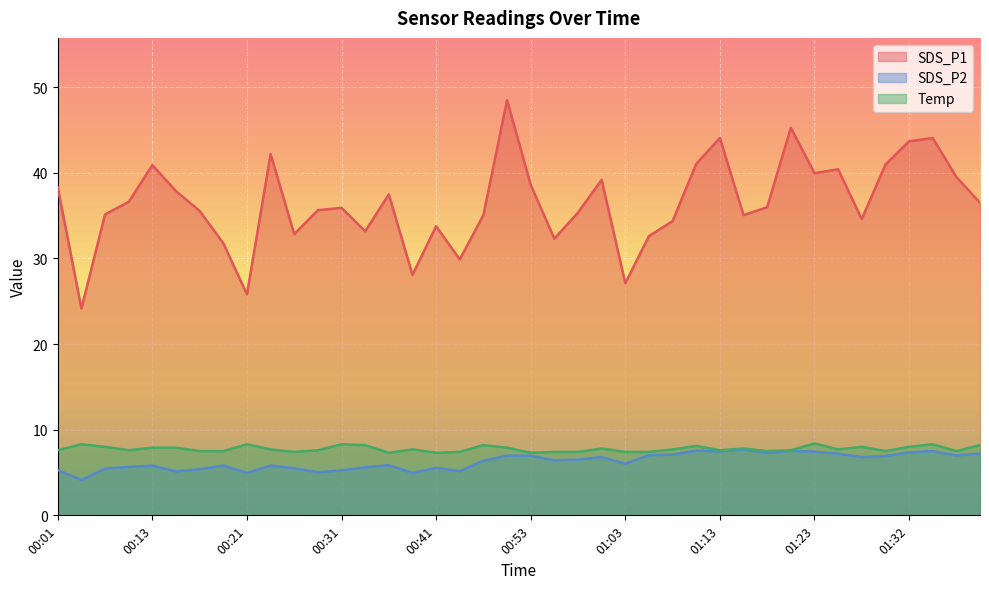

List the labels in order of Temp value, smallest first.

00:36, 00:41, 00:53, 00:26, 00:43, 00:56, 00:58, 01:03, 01:06, 00:16, 00:19, 01:18, 01:30, 01:37, 00:01, 00:09, 00:29, 01:13, 01:20, 00:24, 00:38, 01:08, 01:25, 01:01, 01:15, 00:13, 00:14, 00:51, 00:06, 01:27, 01:32, 01:10, 00:33, 00:46, 01:40, 00:04, 00:21, 00:31, 01:35, 01:23